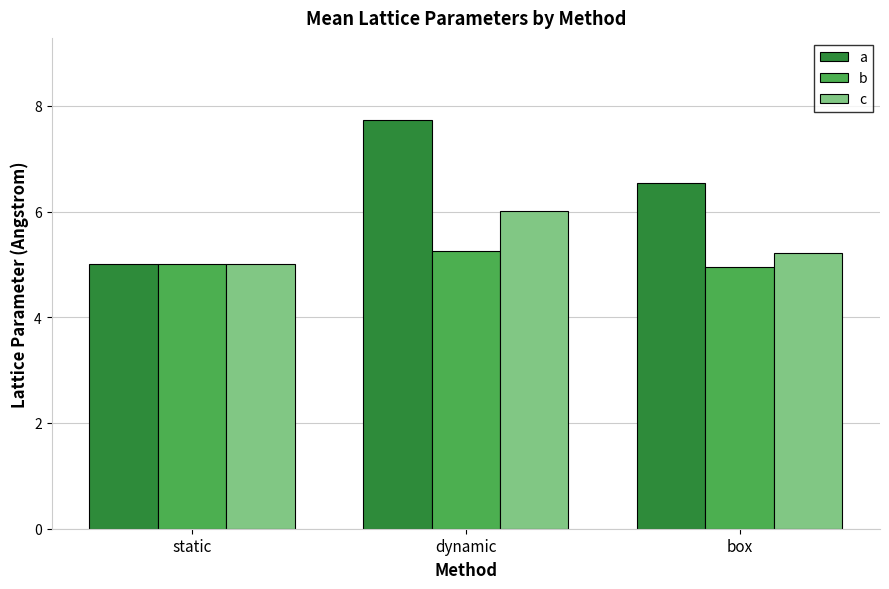

Read the c value at dynamic.

6.0